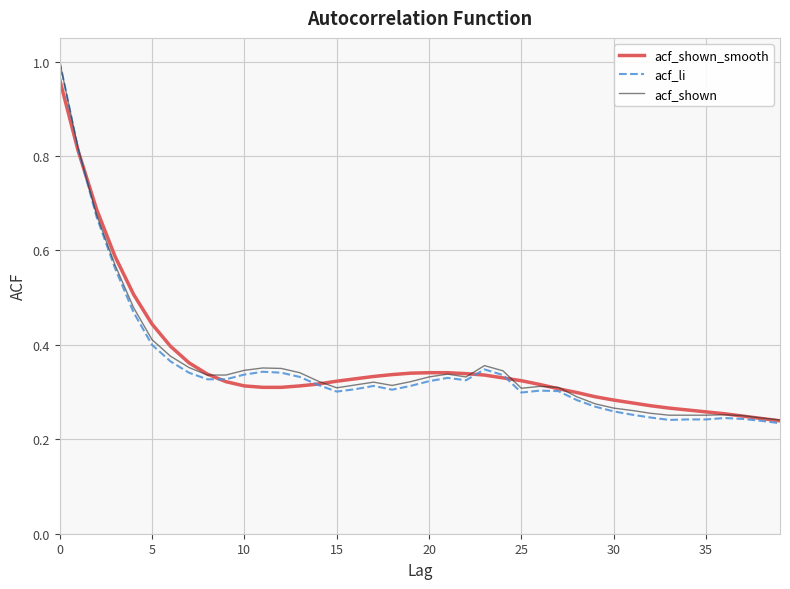

Which series has the widest spread of values?

acf_li